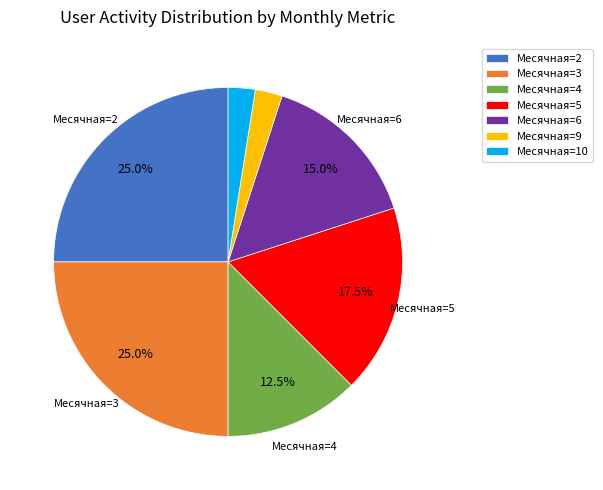

Between Месячная=9 and Месячная=5, which is larger?

Месячная=5